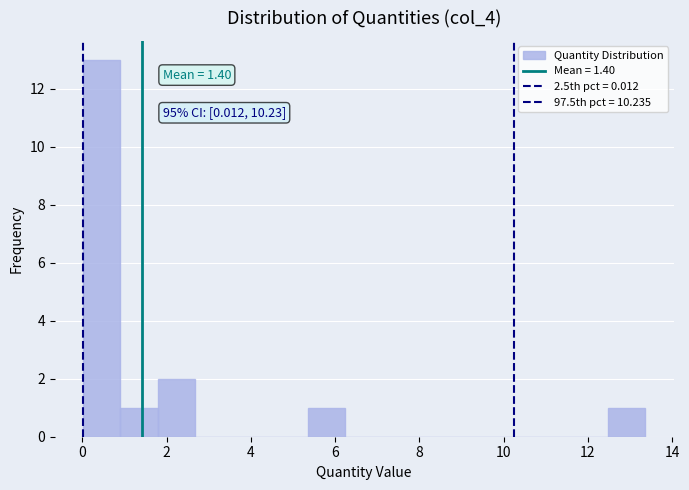

Which range on the x-axis has the tallest bar?

0.0 to 1.0